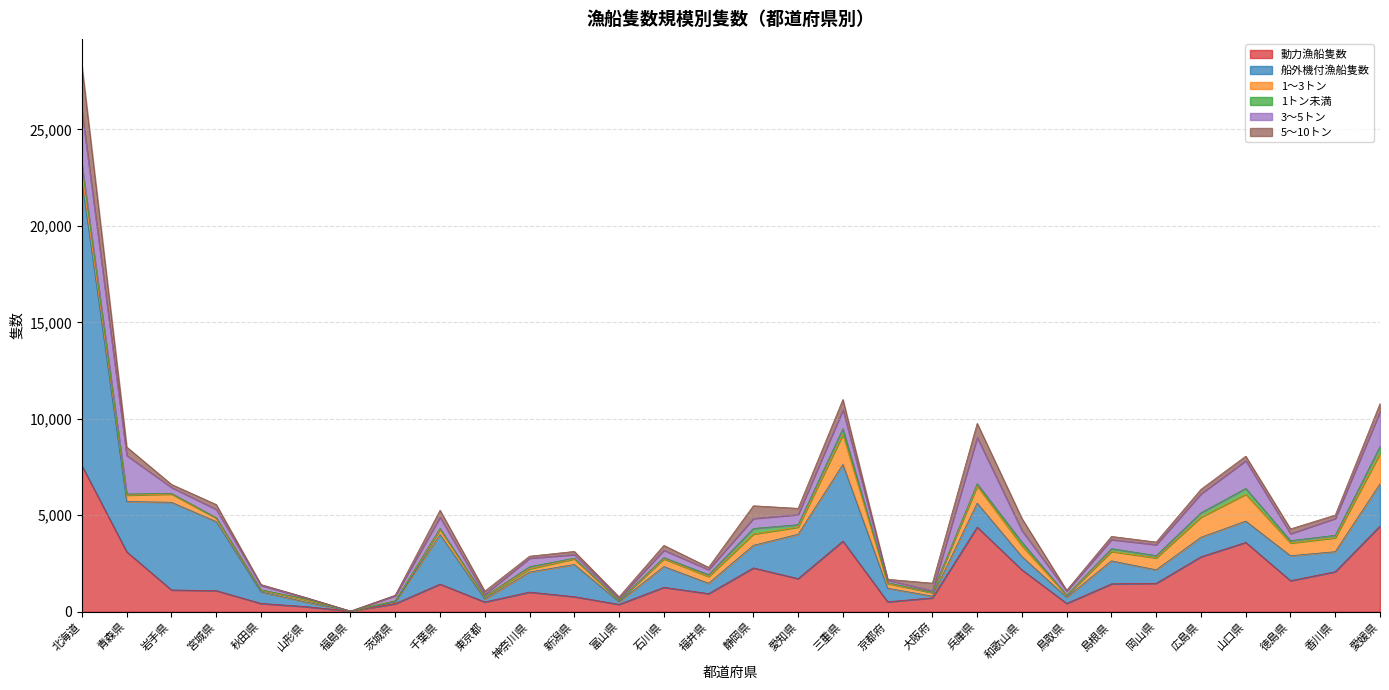

Is the value of 船外機付漁船隻数 at 福井県 greater than the value of 動力漁船隻数 at 秋田県?

Yes